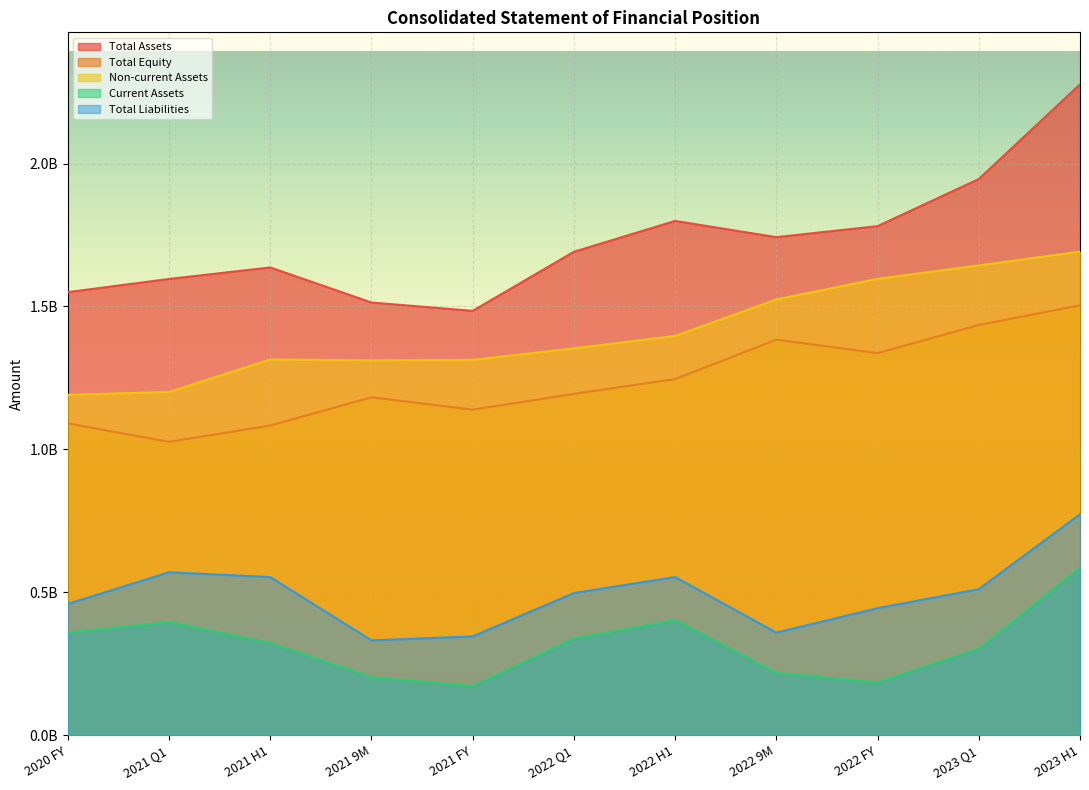

Where does the Total Assets series first go above 1691371174?

2022 H1